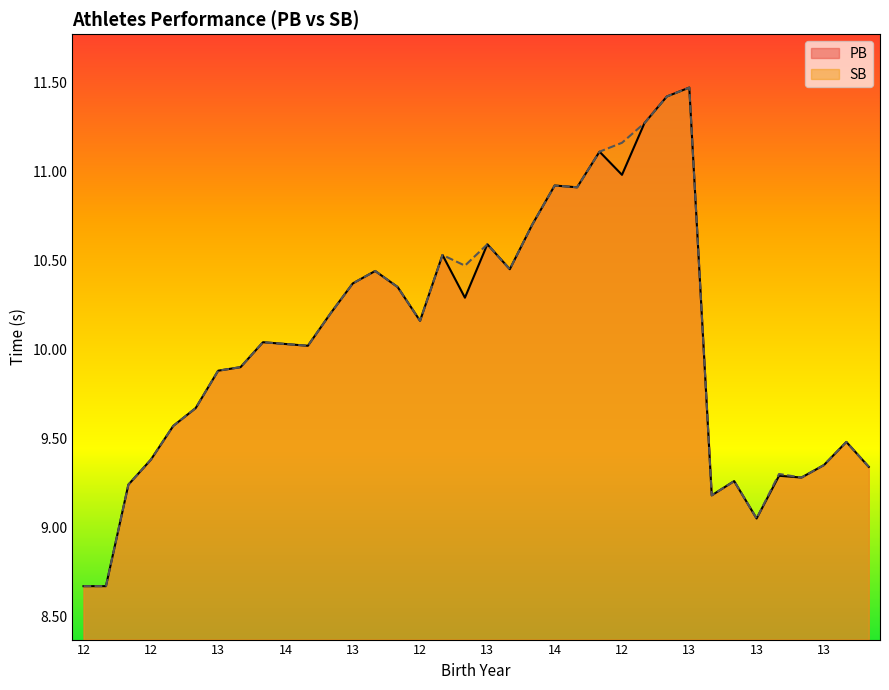

Rank the series by their average value, from highest to lowest.

SB, PB